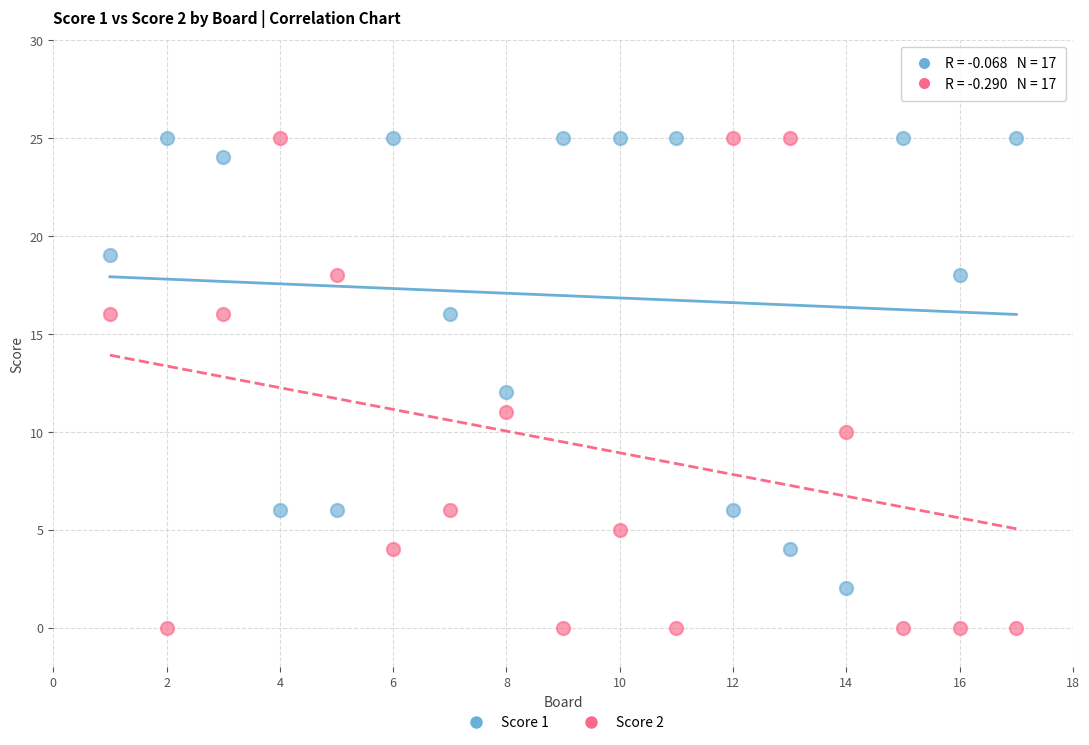

What is the X range (max minus min) for the scatter plot?

16